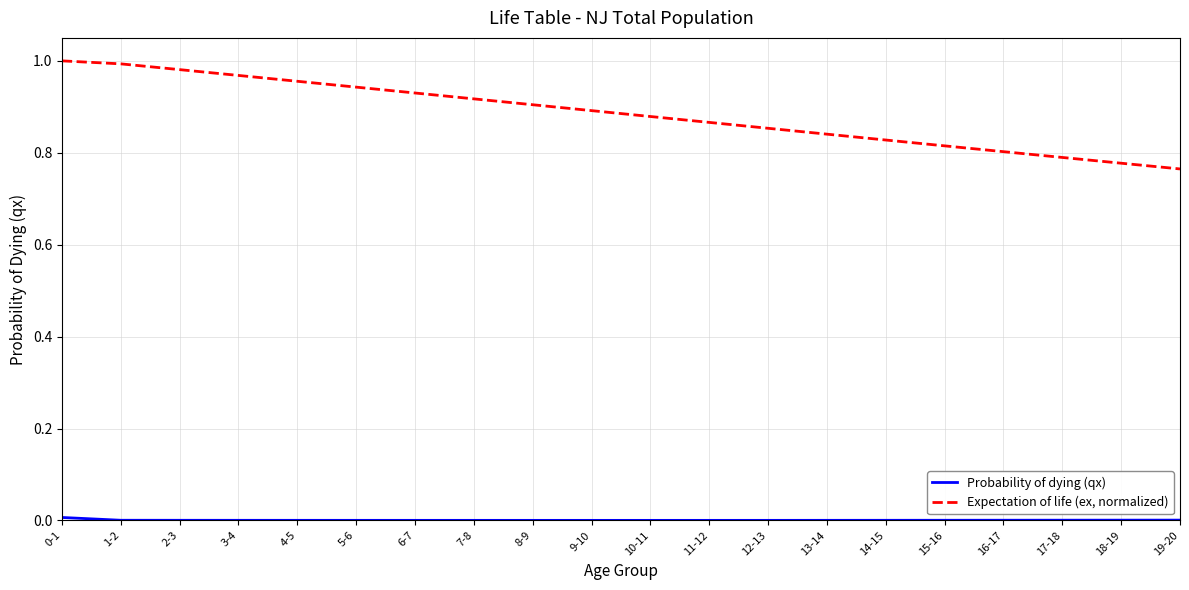

Which series has the largest total across all categories?

Expectation of life (ex, normalized)